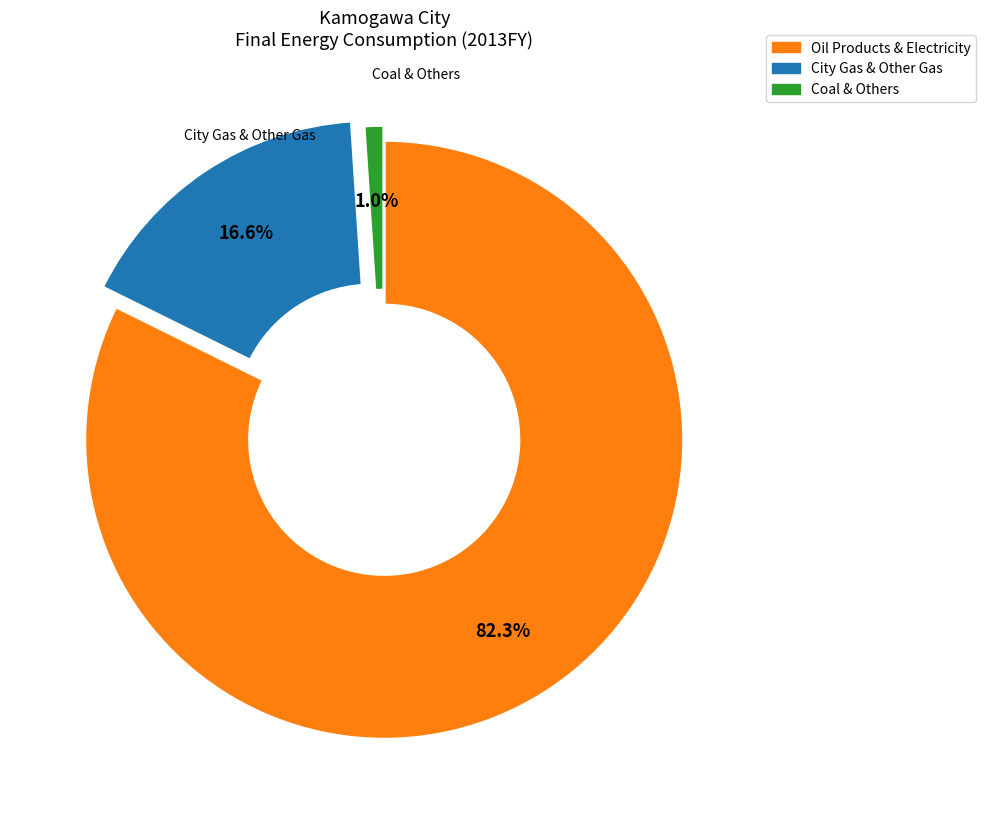

Is there a majority slice in this chart?

Yes